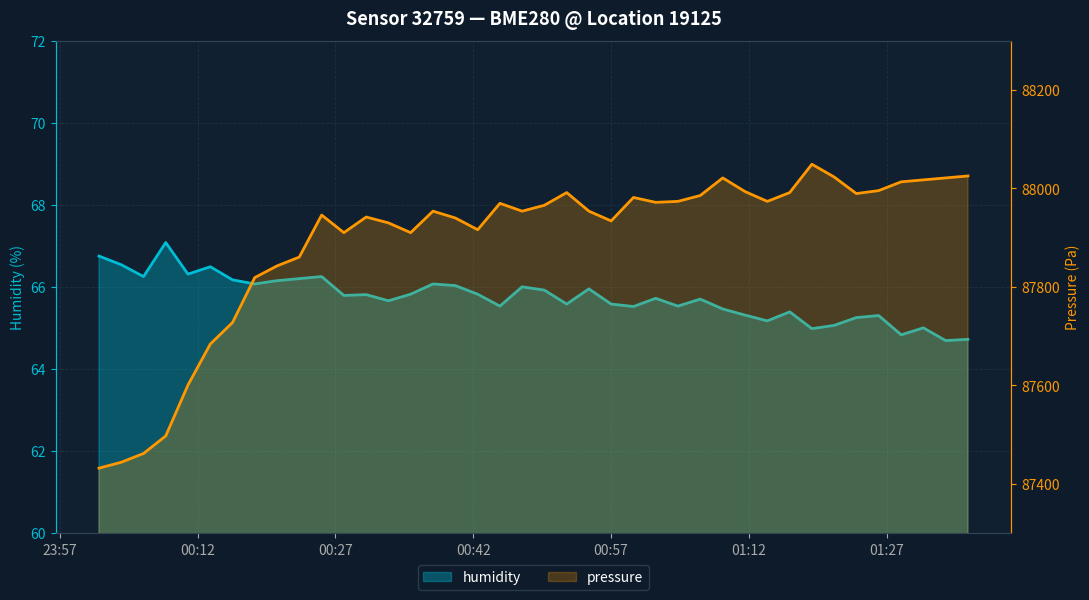

At 00:57, list the series in order from largest to smallest.

pressure, humidity